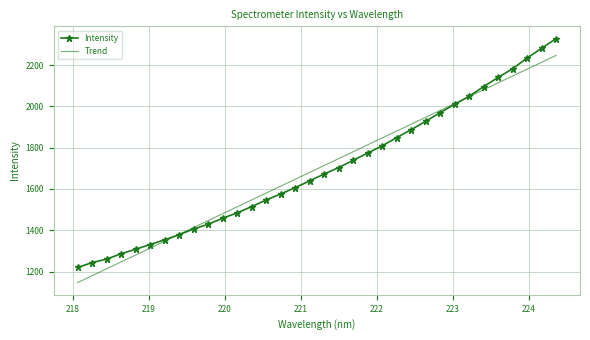

Which series has the largest range (max minus min)?

Intensity